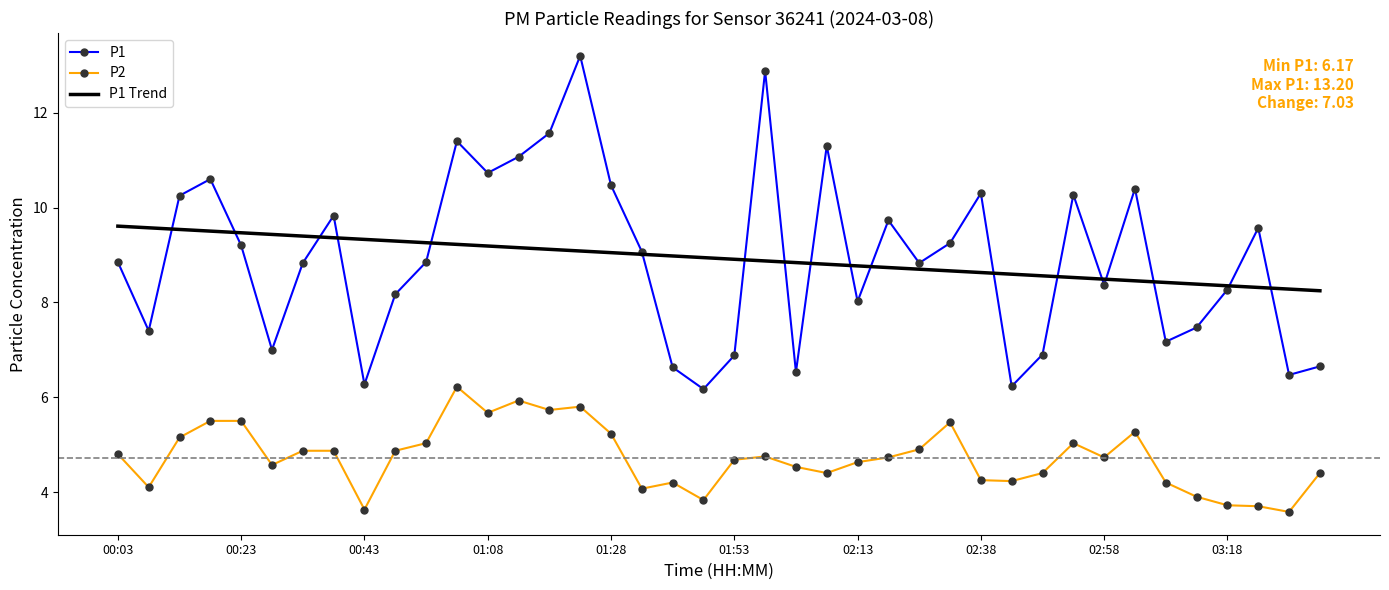

Which series has the widest spread of values?

P1